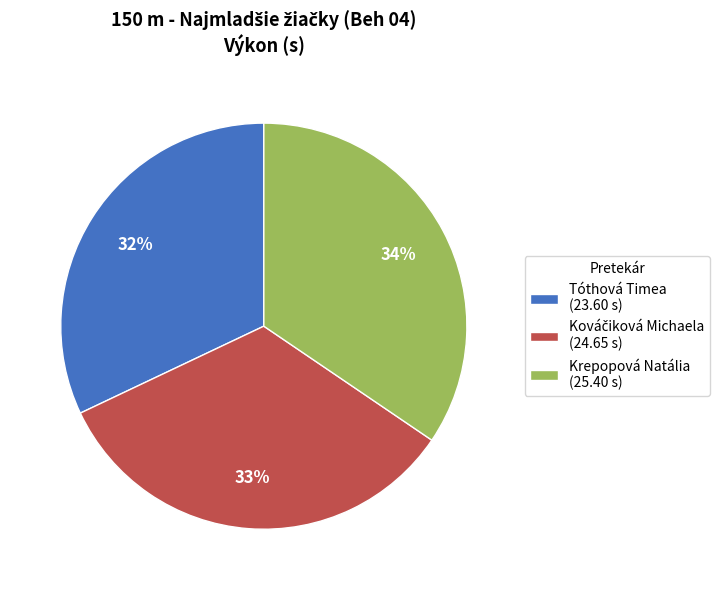

Approximately how many times larger is the value at Tóthová Timea (23.60 s) compared to Krepopová Natália (25.40 s)?

0.9